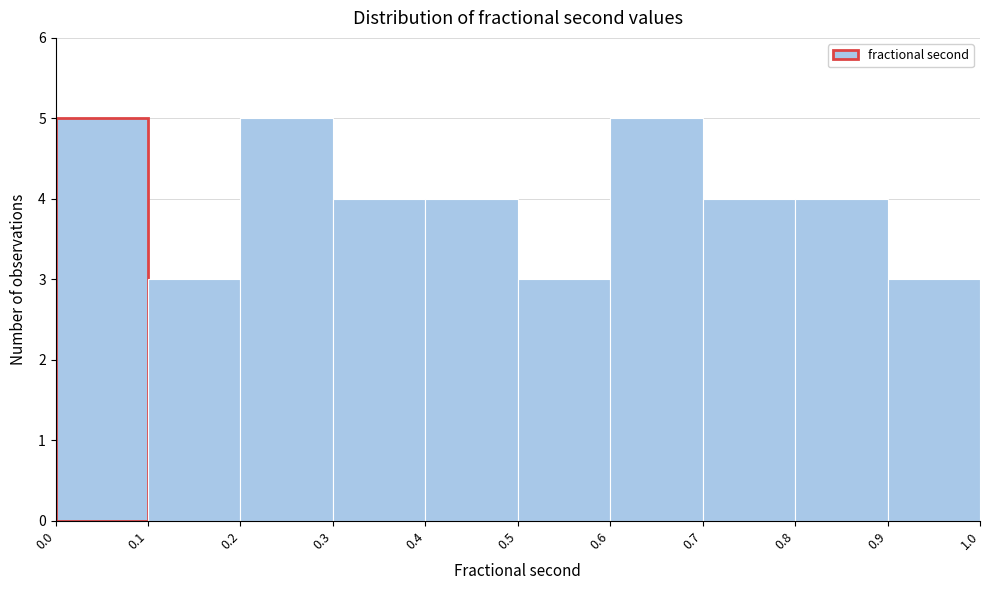

How tall is the bar that spans 0.8 to 0.9 on the x-axis? The values are not printed on the chart, so give them approximately, as read against the axis.

4